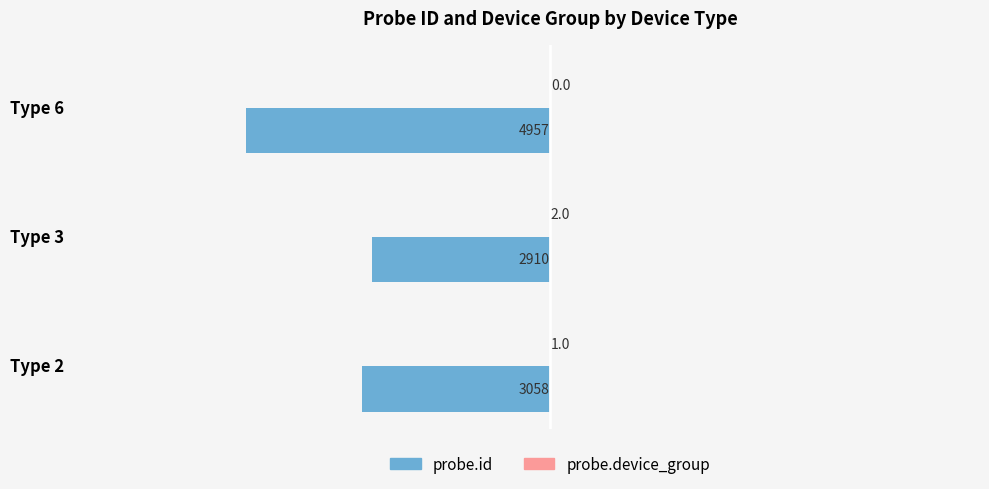

Which series changed the most between Type 2 and Type 6?

probe.id